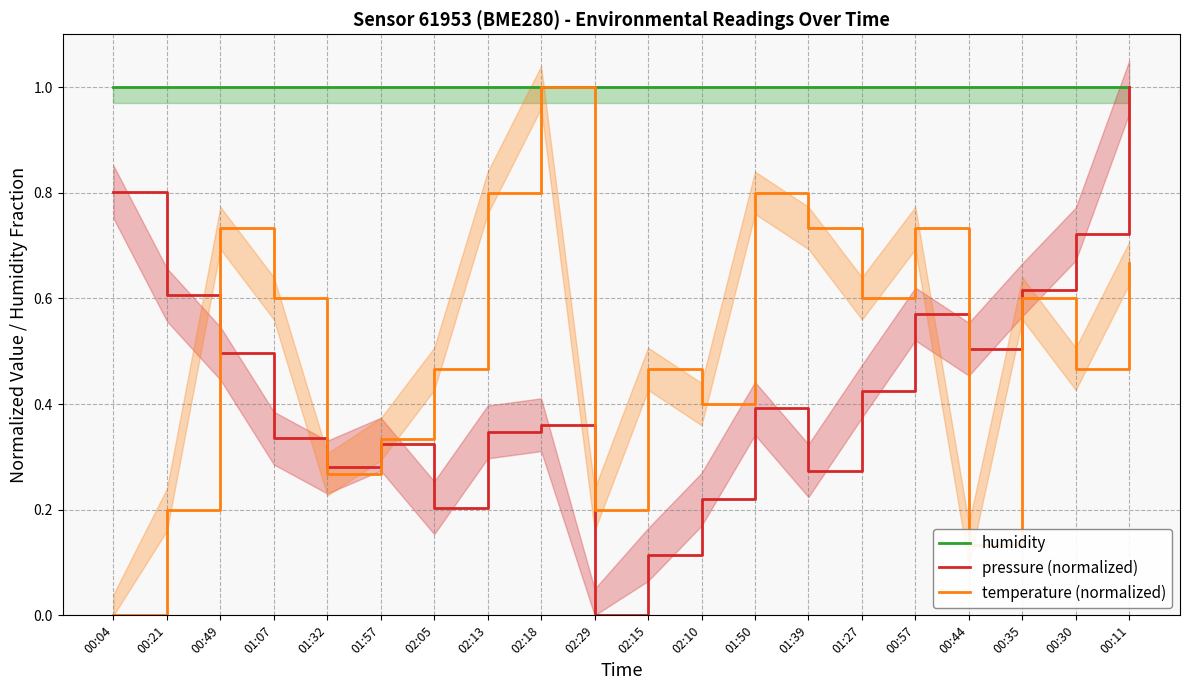

Which has a higher value, 00:04 or 02:18?

00:04